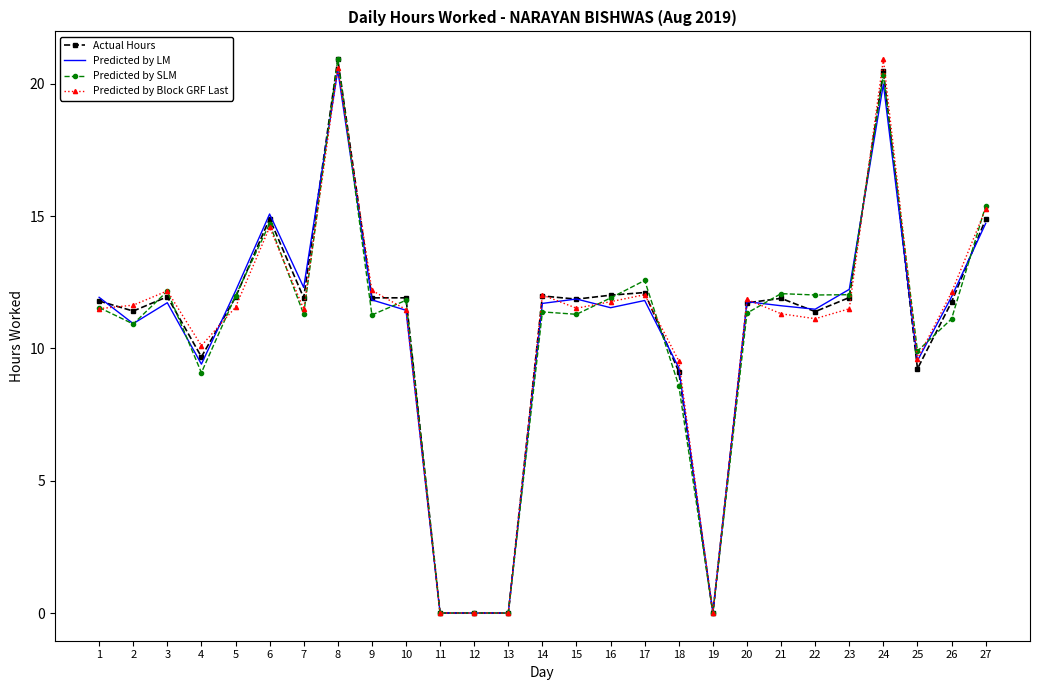

What is the sum of the Predicted by LM values at 10 and 12?

11.4